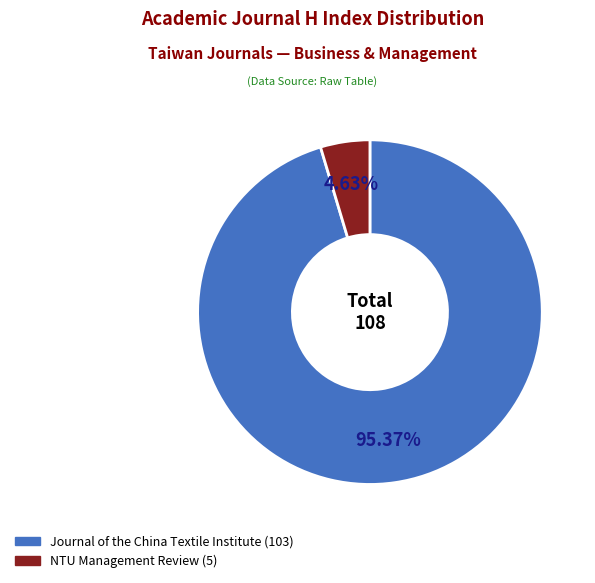

Rank the categories by value from lowest to highest.

NTU Management Review, Journal of the China Textile Institute